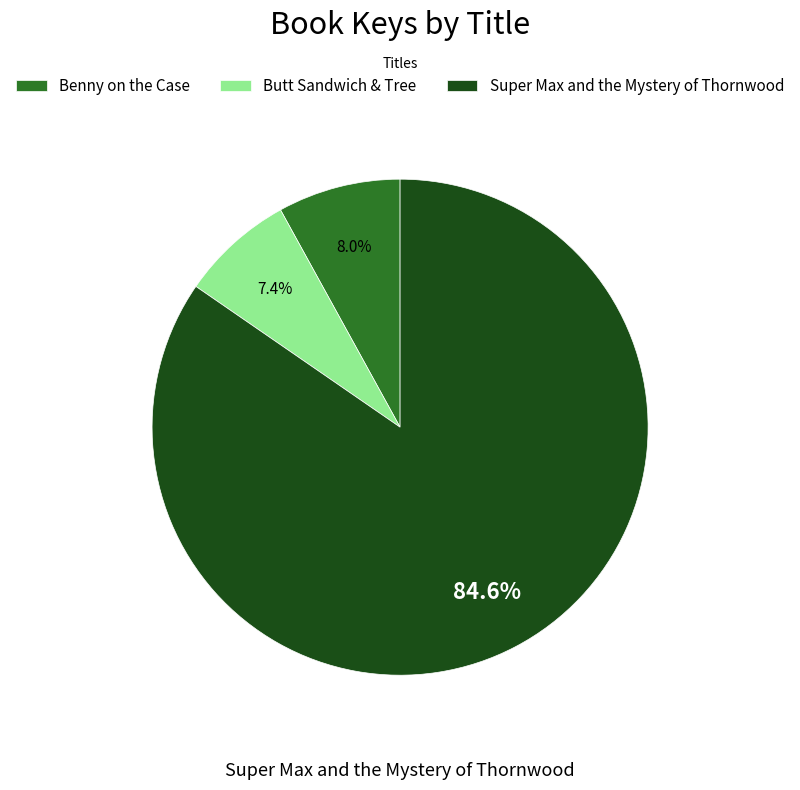

How much of the chart is everything except Butt Sandwich & Tree?

92.6%